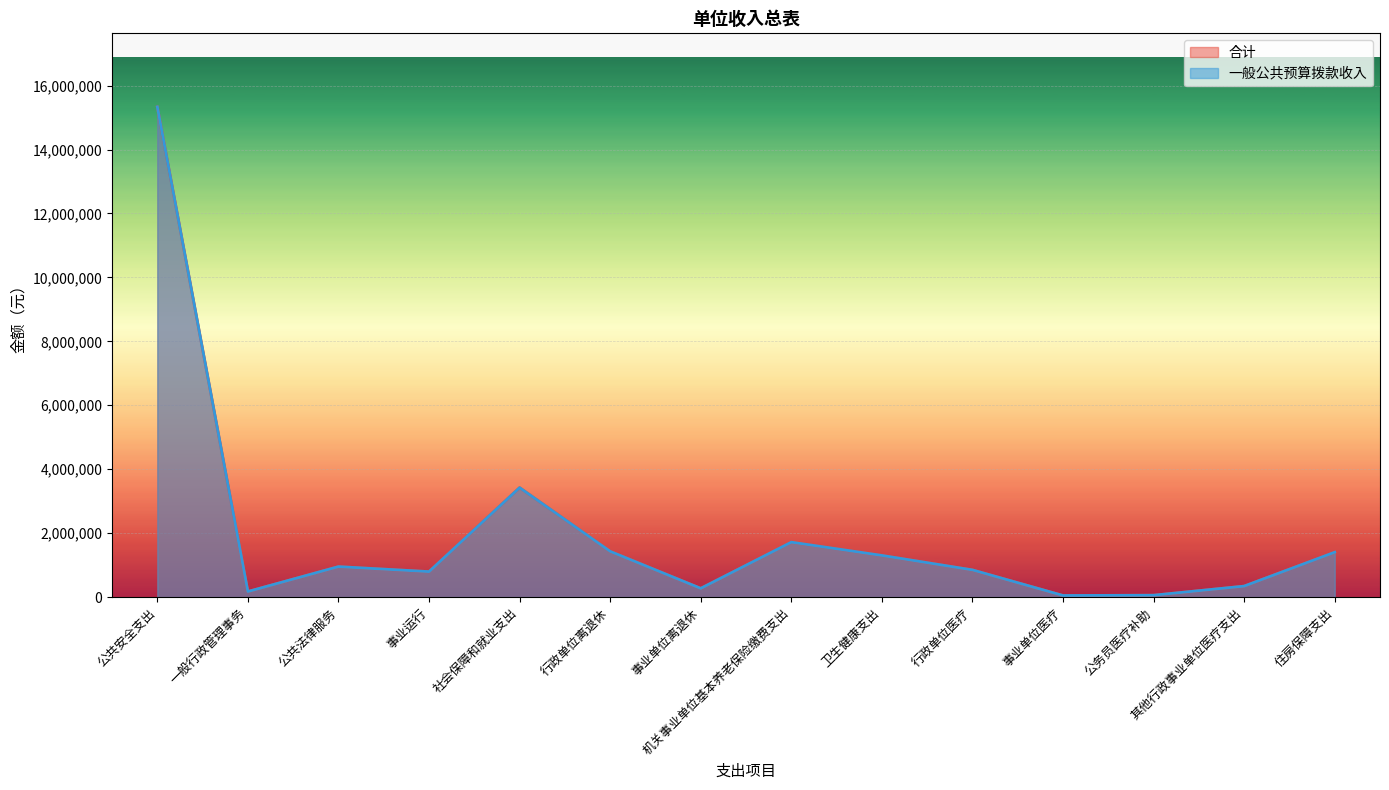

Which series has the largest total across all categories?

合计